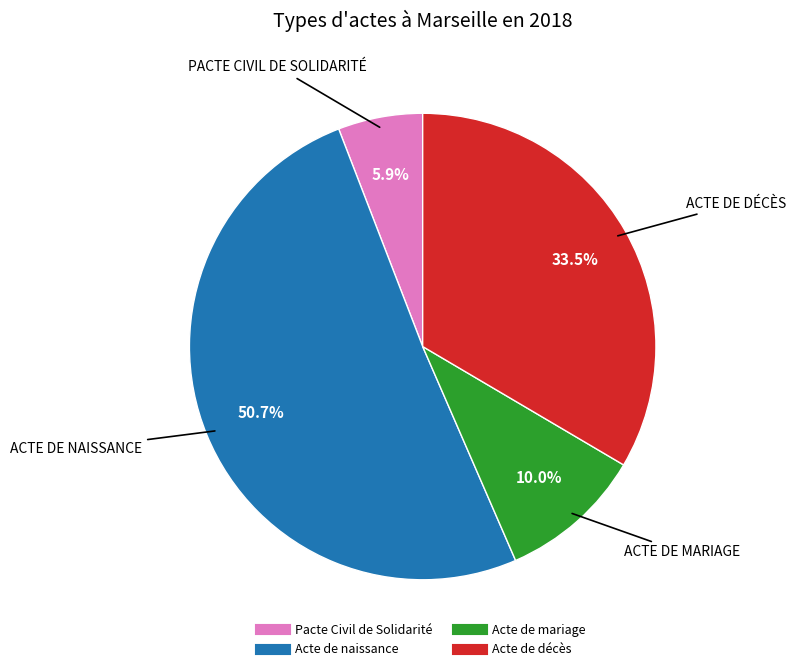

Count the number of slices in the pie.

4